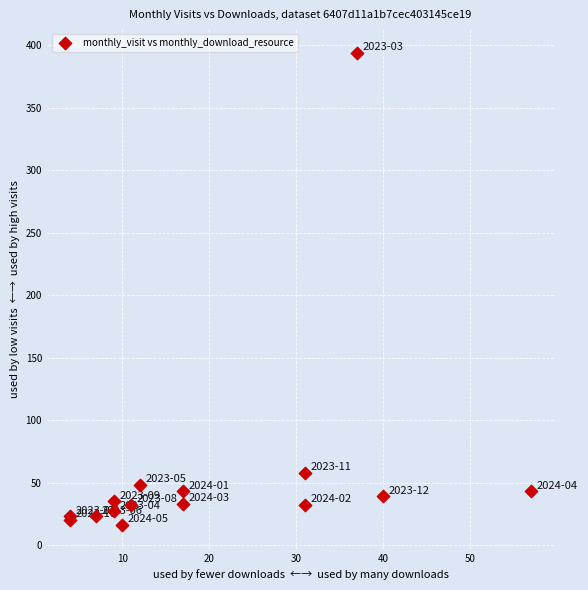

What Y value in the scatter plot is closest to 205?

58